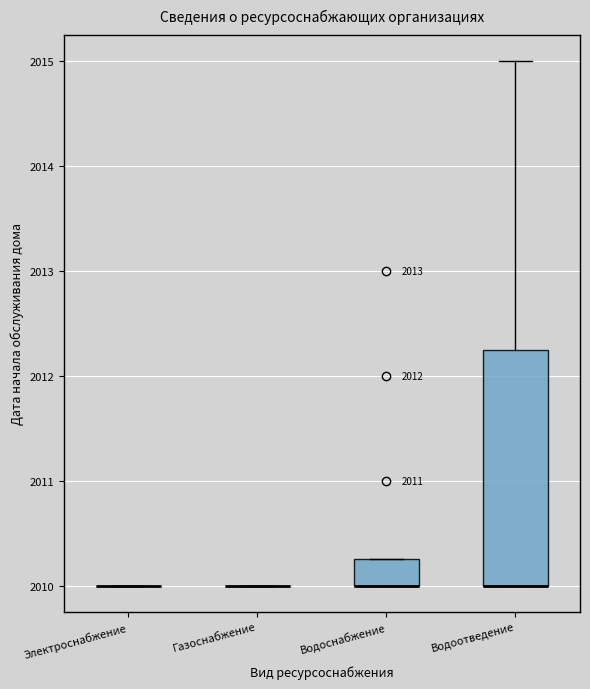

Reading left to right, read every box against the y-axis: the position of its median line, the range the box covers, and the ends of its whiskers. The values are not printed on the chart, so give them approximately, as read against the axis.

Электроснабжение: box collapsed to a line at 2010.0, whiskers 2010.0 to 2010.0
Газоснабжение: box collapsed to a line at 2010.0, whiskers 2010.0 to 2010.0
Водоснабжение: median 2010.0 (drawn on the box's lower edge), box 2010.0 to 2010.3, whiskers 2010.0 to 2010.3
Водоотведение: median 2010.0 (drawn on the box's lower edge), box 2010.0 to 2012.3, whiskers 2010.0 to 2015.0